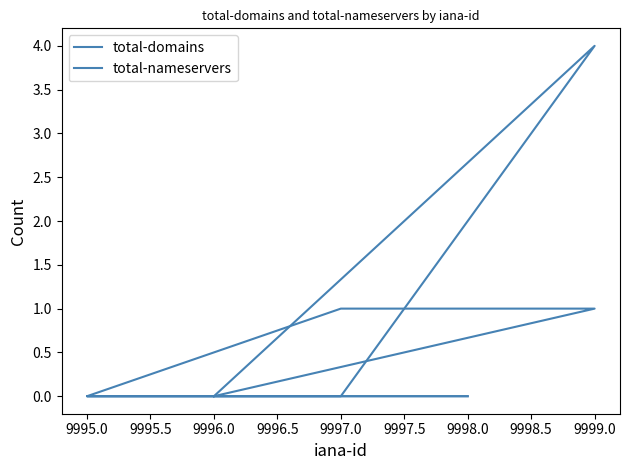

Is the value of total-nameservers at 9995.0 greater than the value of total-domains at 9996.0?

No